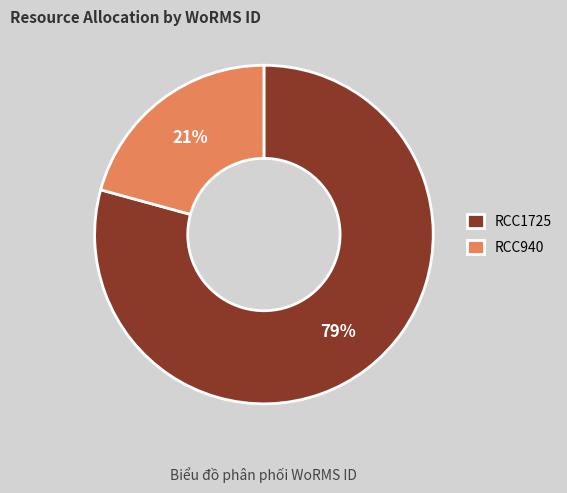

To the nearest percent, what is the average slice percentage?

50%